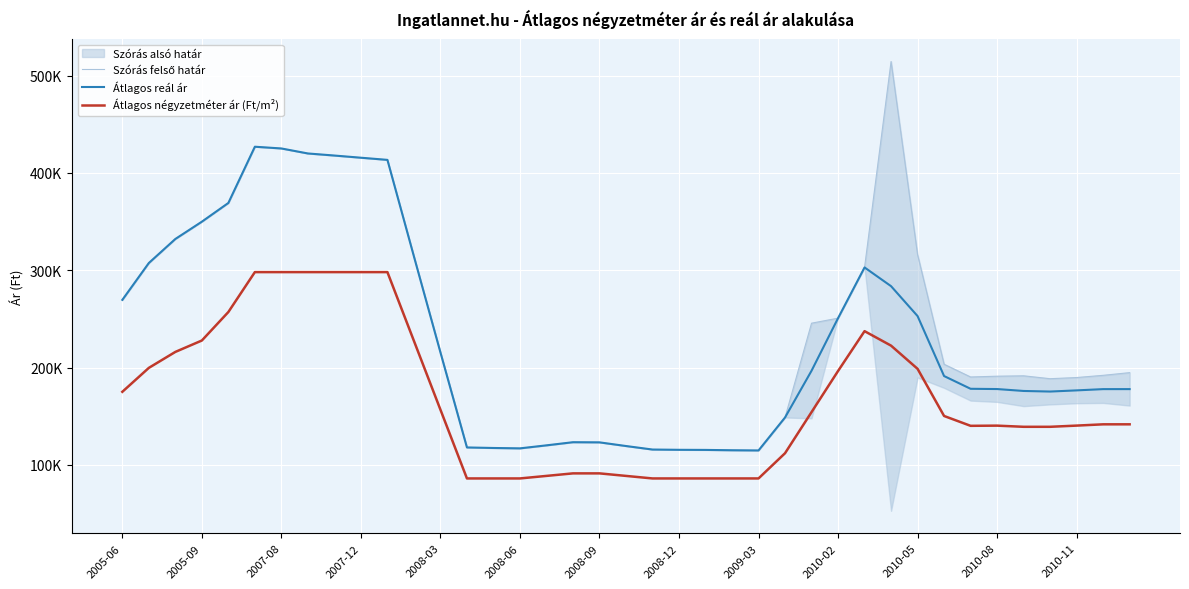

What is the sum of the Átlagos reál ár values at 14 and 2010-02?

532950